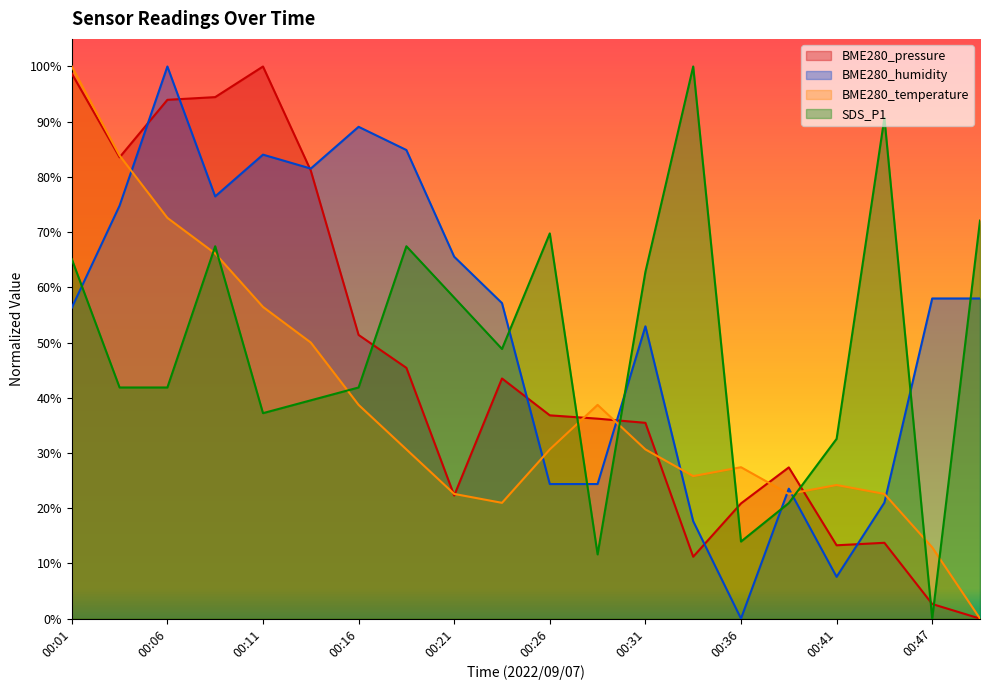

What is the average value of the SDS_P1 series?

0.5